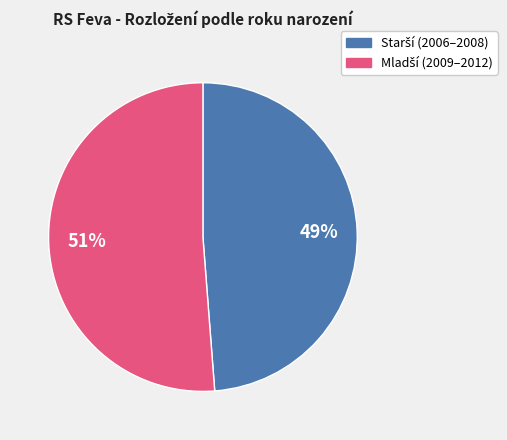

Is there a majority slice in this chart?

Yes